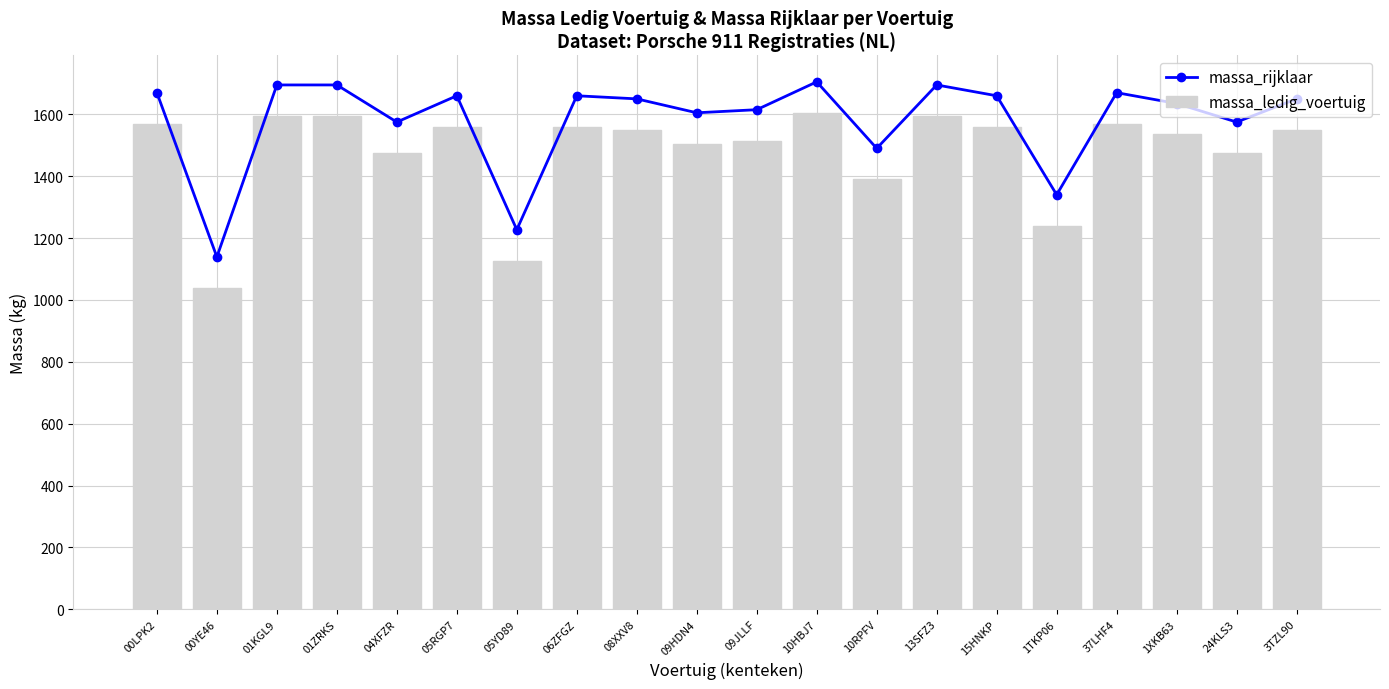

What is the value of the massa_ledig_voertuig bar at the 9th from the left?

1550